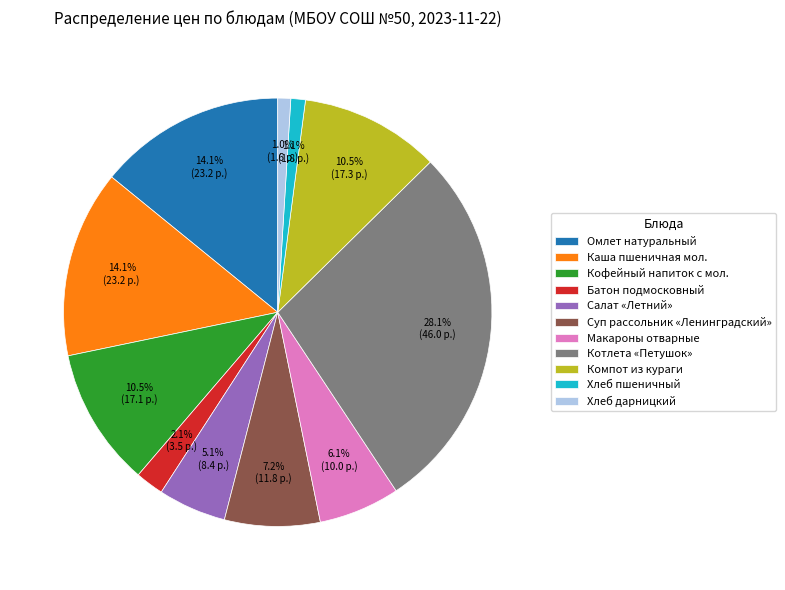

To the nearest percent, what is the combined percentage of Компот из кураги and Котлета «Петушок»?

39%